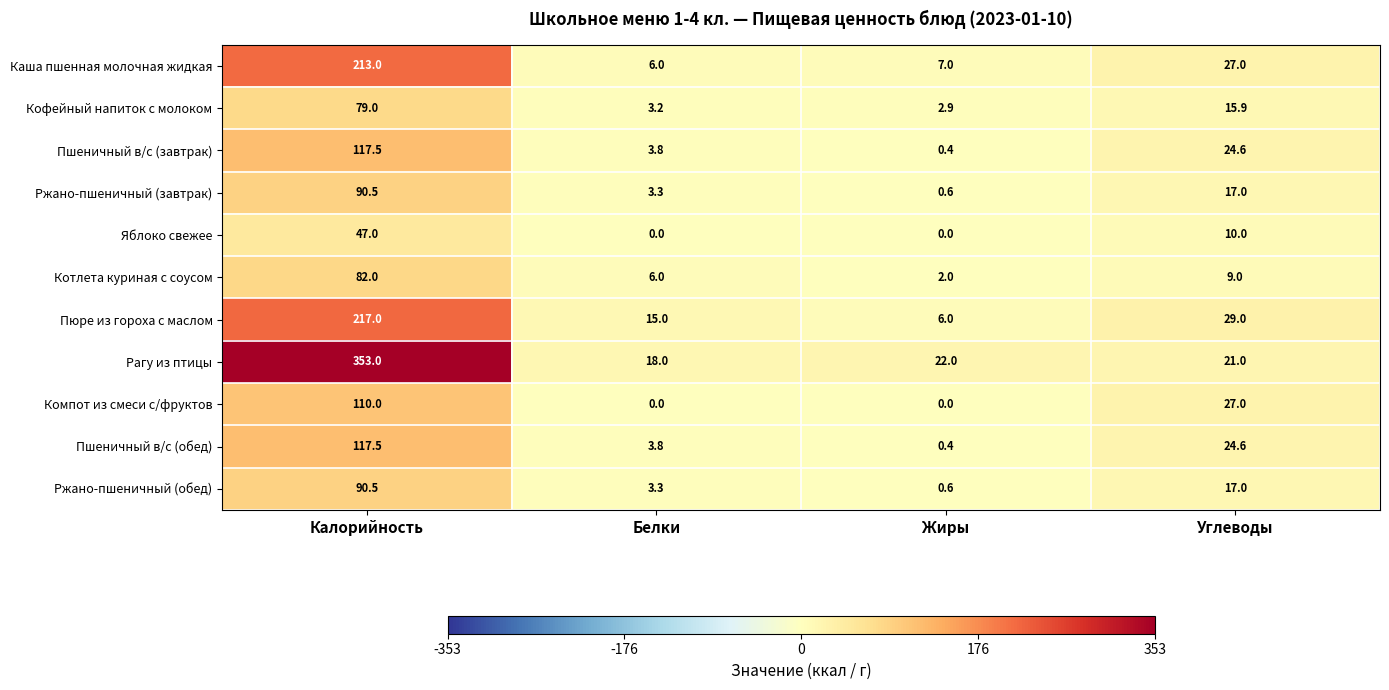

What is the sum of the Компот из смеси с/фруктов values at Углеводы and Белки?

27.0